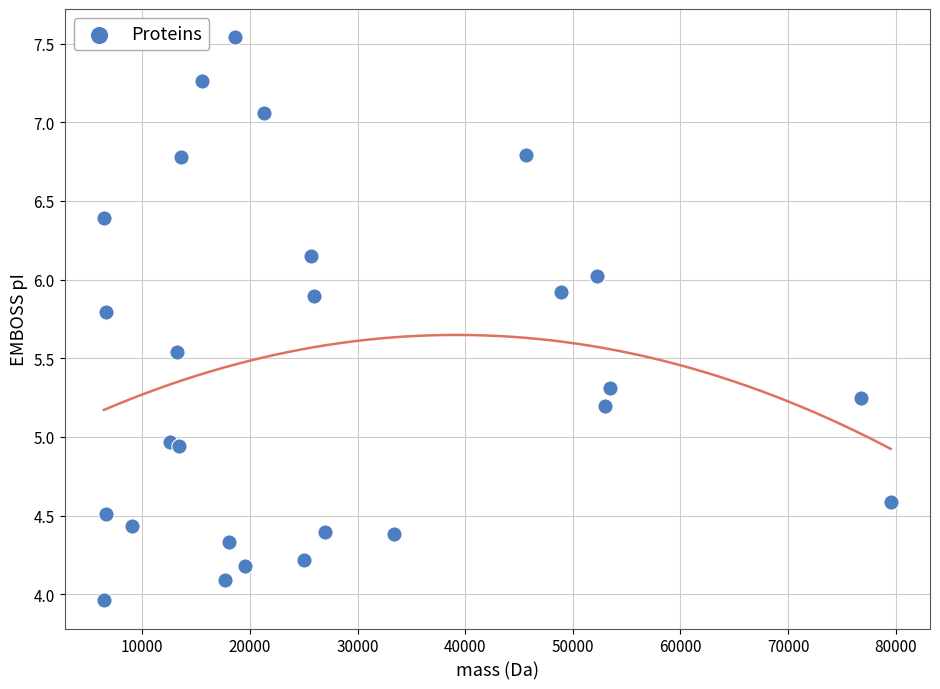

What is the range of X values (max minus min)?

73102.4